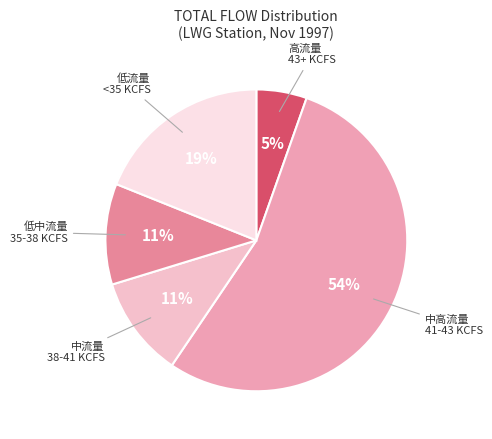

Is the sum of 低中流量 35-38 KCFS and 低流量 <35 KCFS greater than half?

No